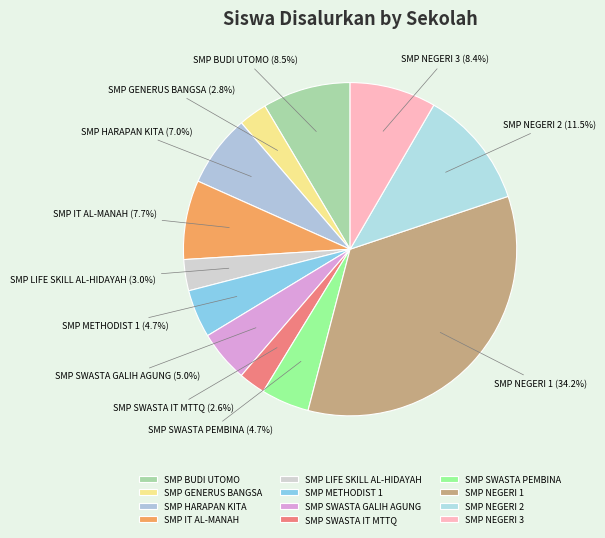

What is the ratio of the value at SMP HARAPAN KITA to the value at SMP SWASTA PEMBINA?

1.5